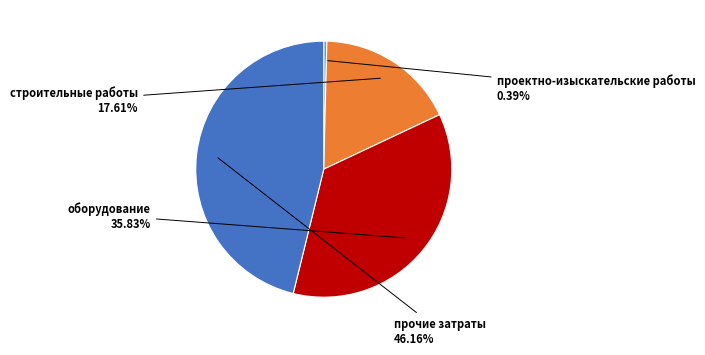

Is there a majority slice in this chart?

No